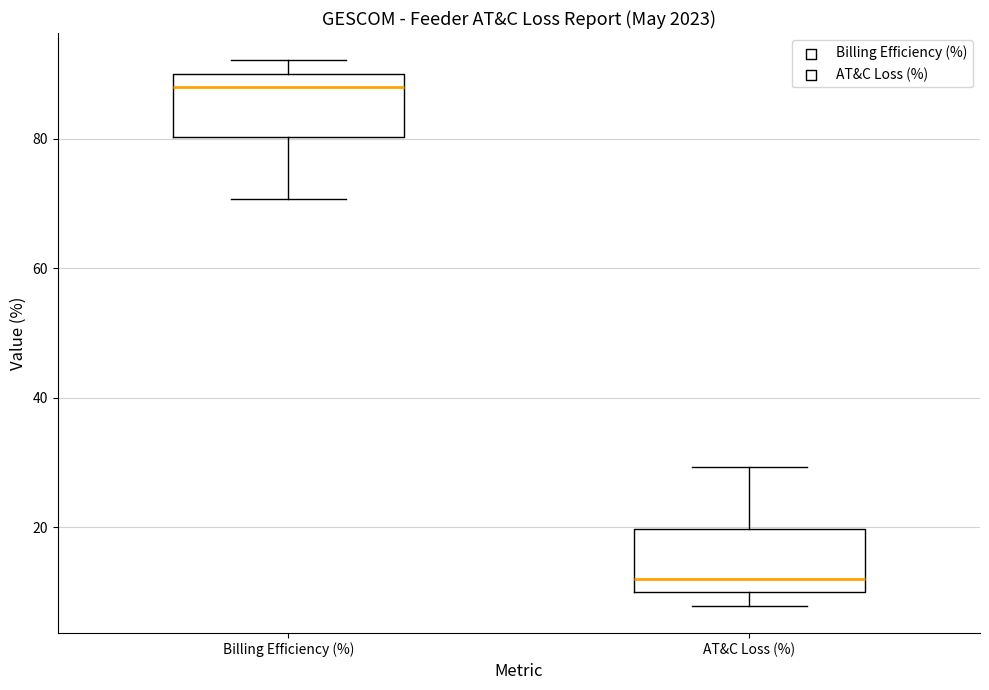

Which box's median line is the highest?

Billing Efficiency (%)